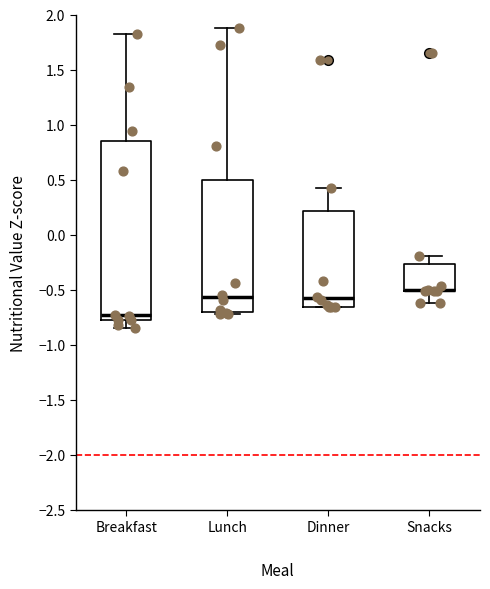

Comparing the boxes themselves (not the whiskers), which one is the tallest?

Breakfast